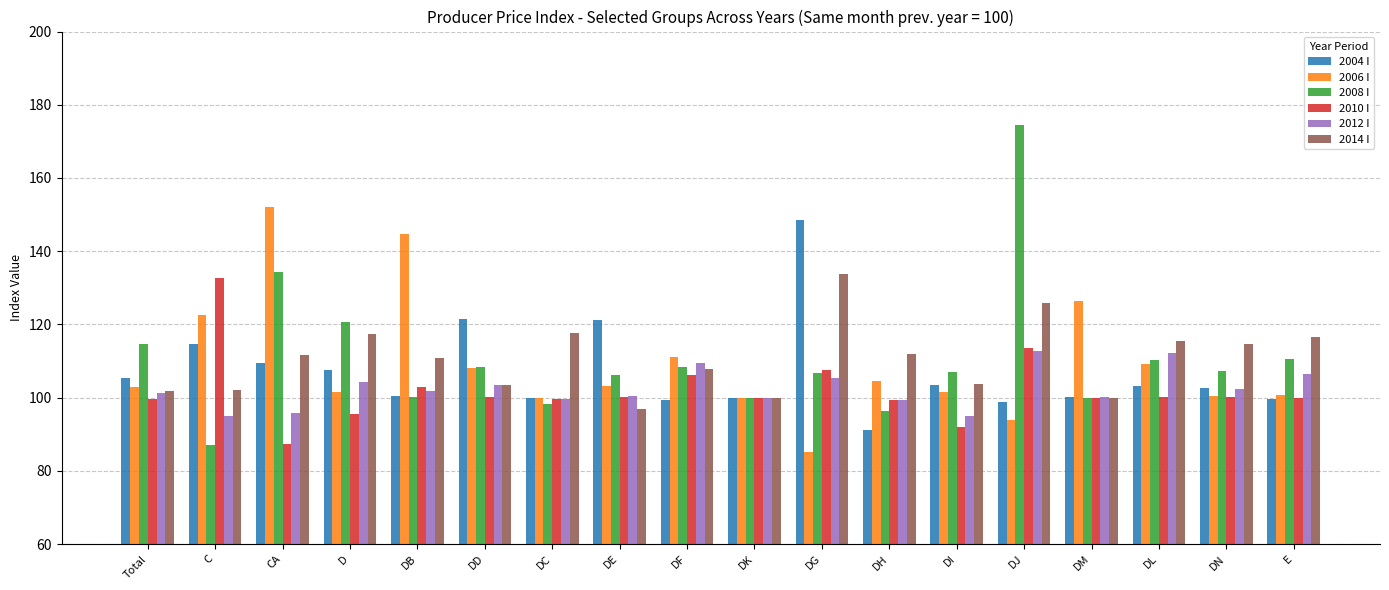

The 2008 I series shows 106.9 at DI. True or false?

True